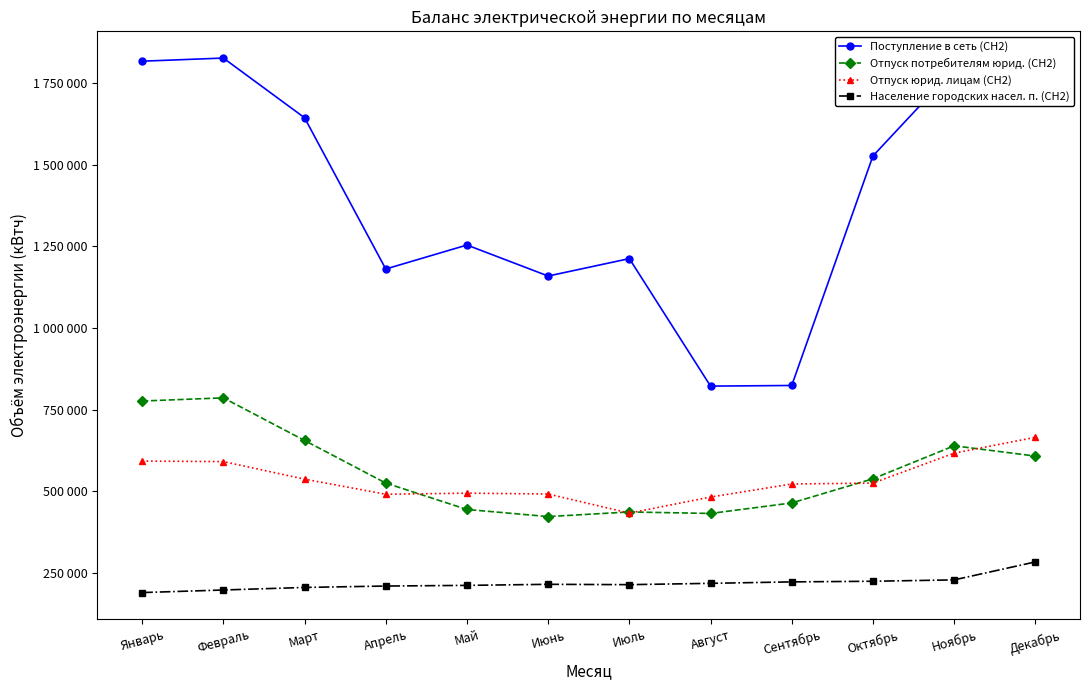

True or false: Отпуск потребителям юрид. (СН2) and Население городских насел. п. (СН2) intersect in this chart.

False